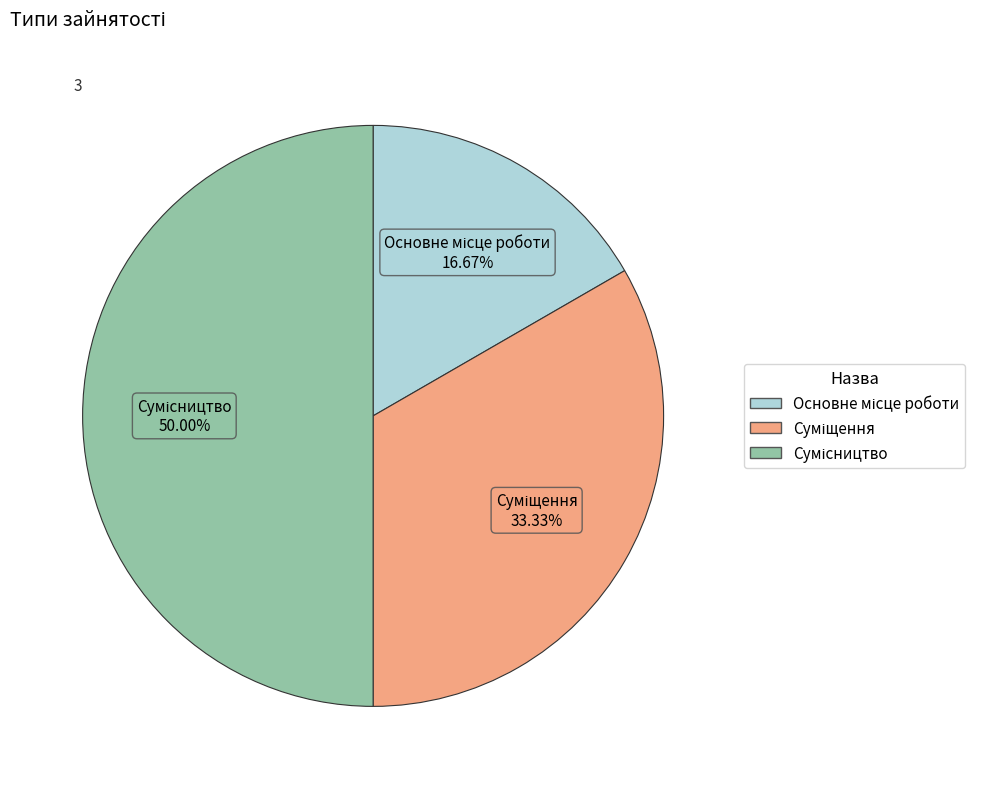

Is it true that Суміщення is 33% of the pie?

True